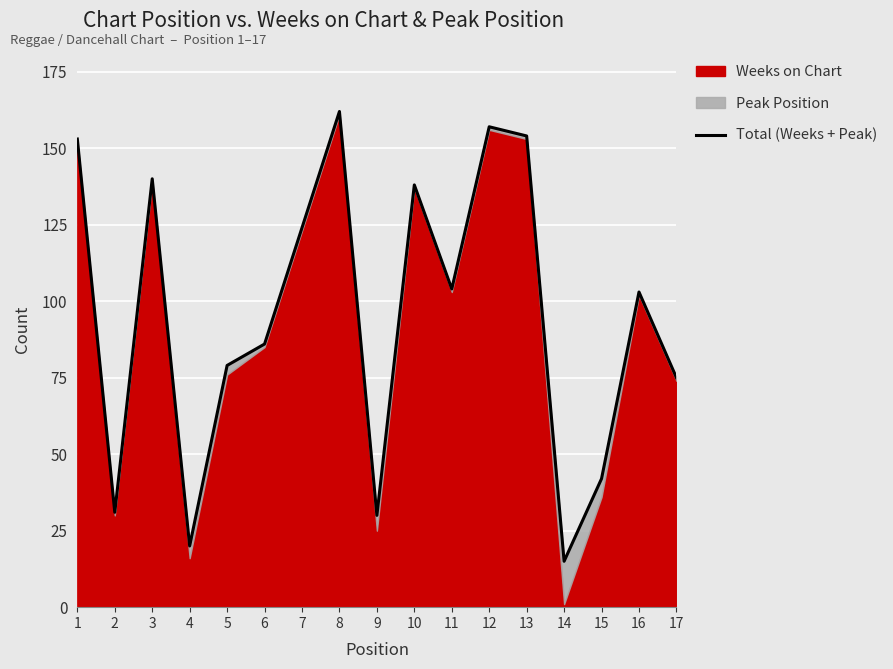

At which category does the chart reach its minimum across all series?

14